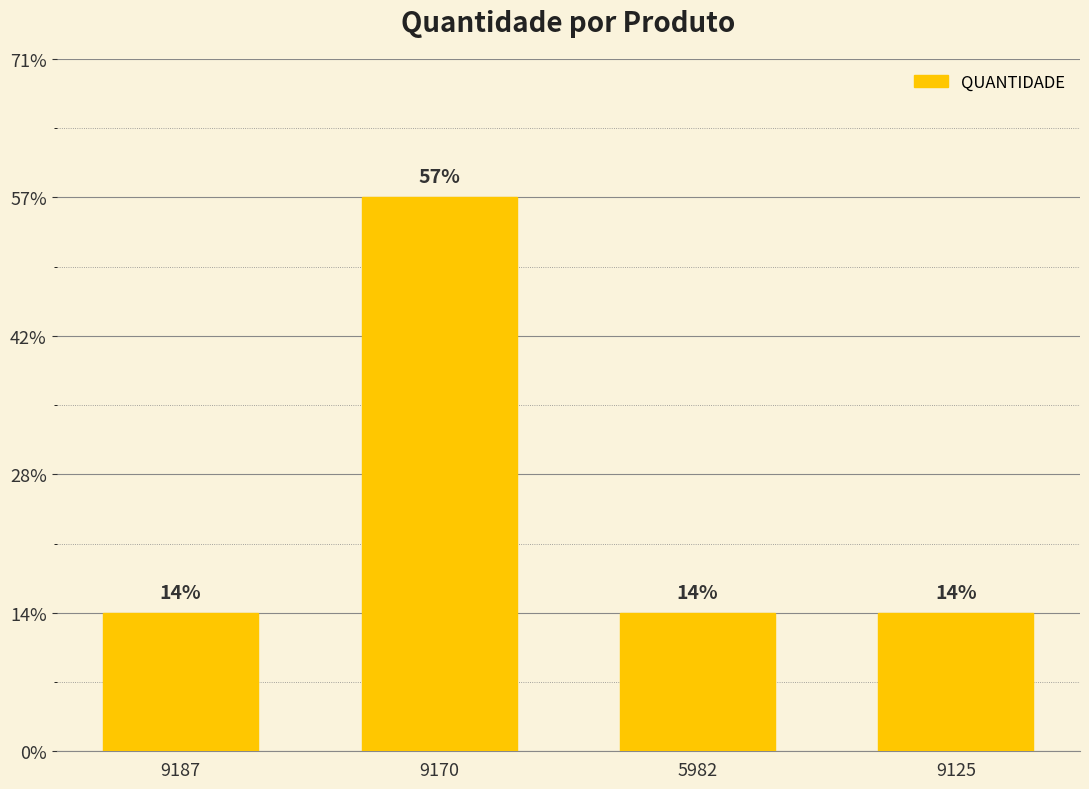

At which category does the chart reach its minimum across all series?

9187